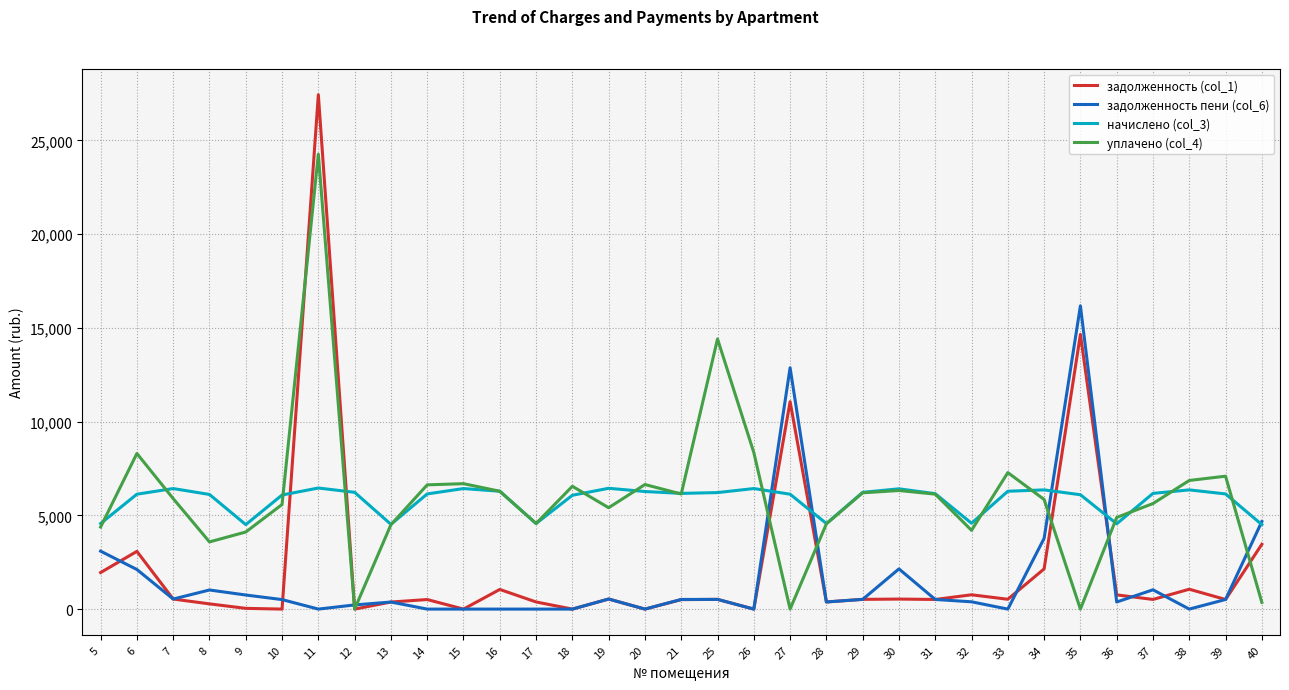

Which series has the largest range (max minus min)?

задолженность (col_1)